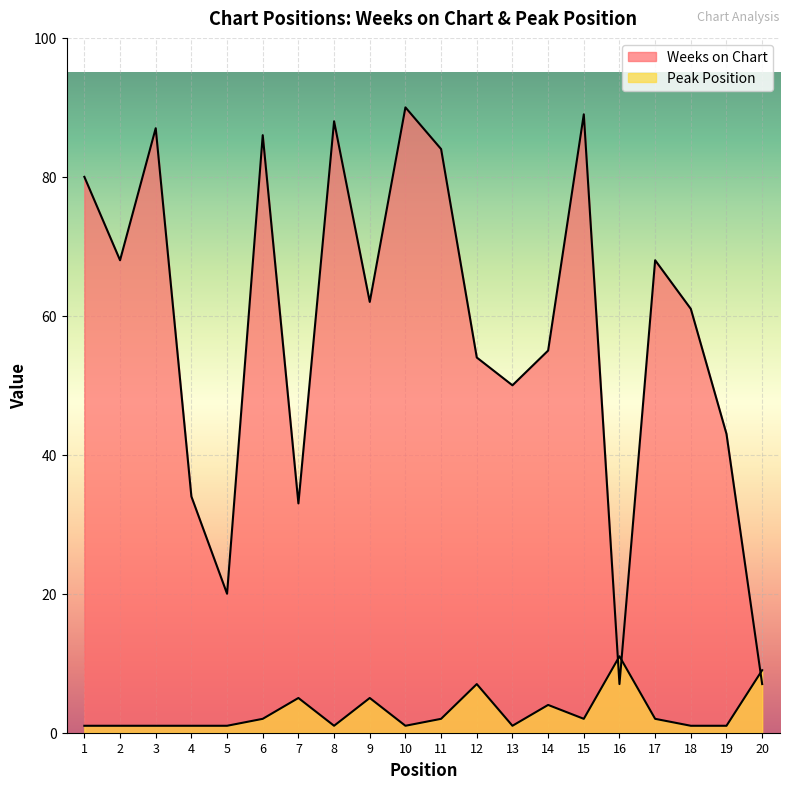

At how many categories does at least one series exceed 59?

11